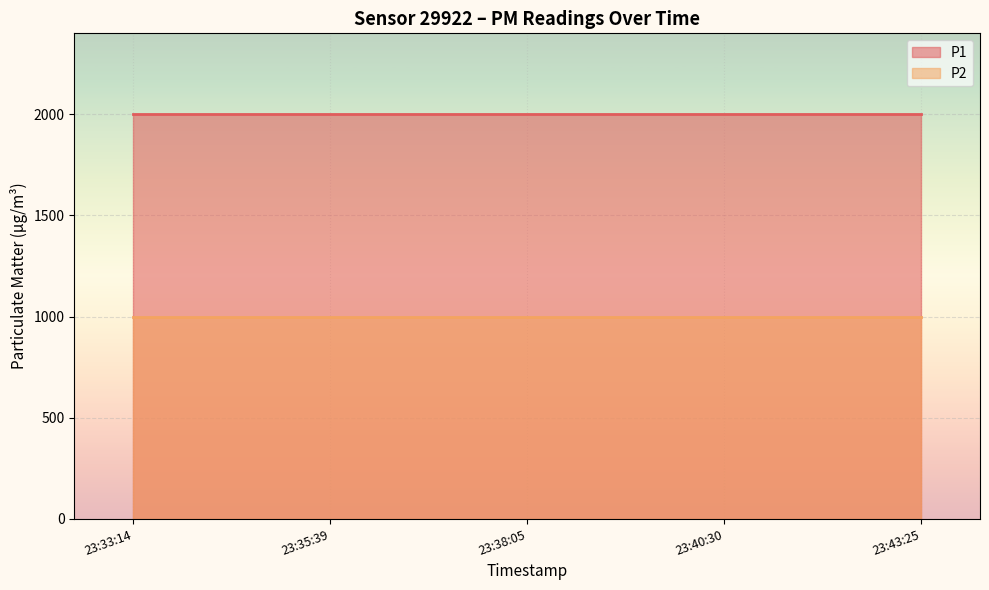

At which category is the sum across all series the highest?

2024-02-28T23:33:14